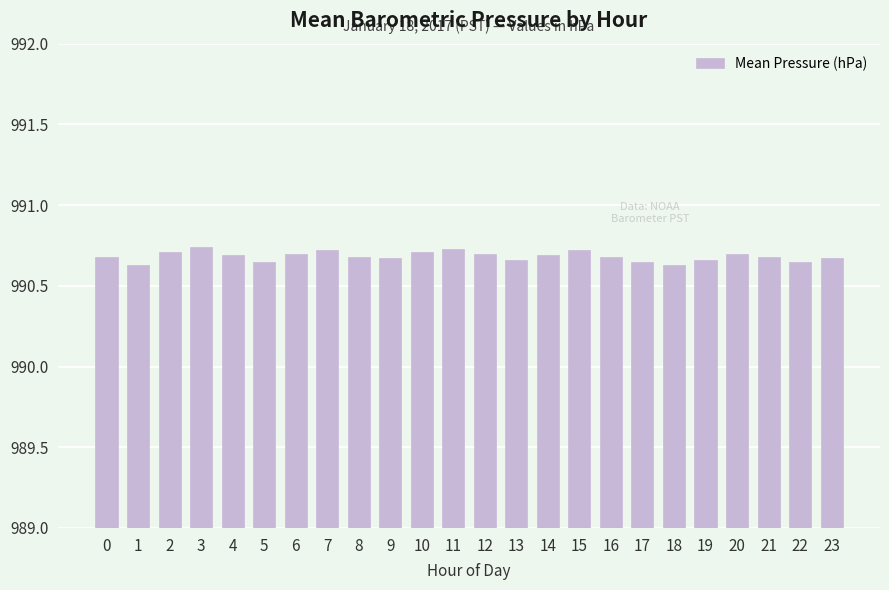

What is the difference between the values at 5 and 7?

0.1